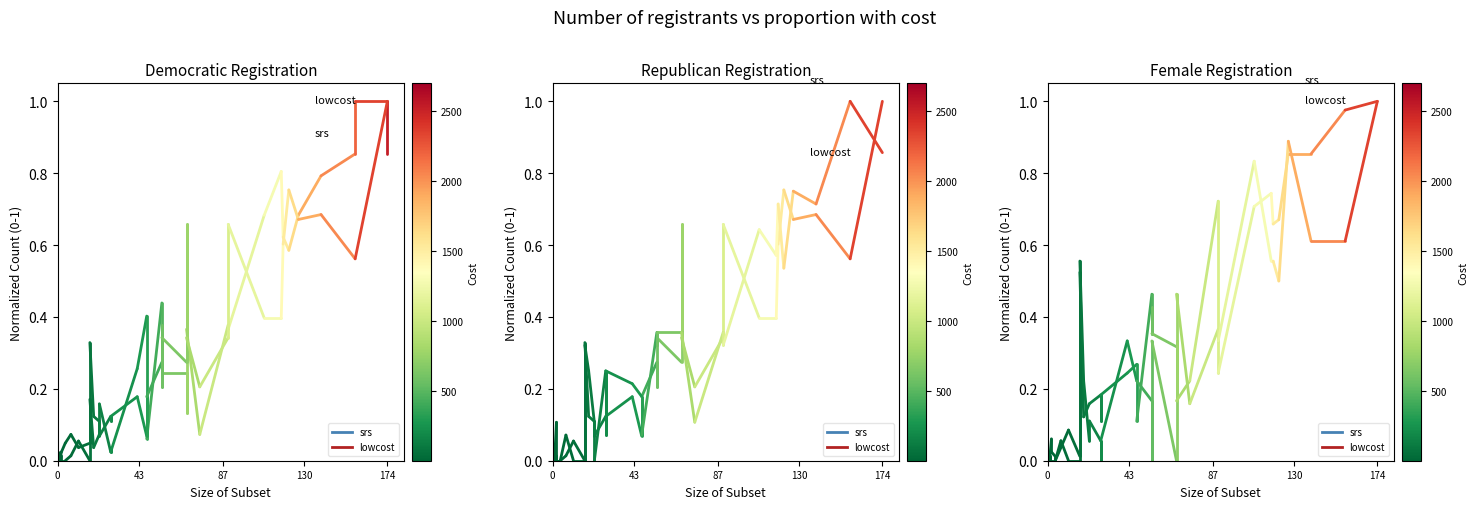

Is the value of lowcost at 43 greater than the value of srs at 0?

No